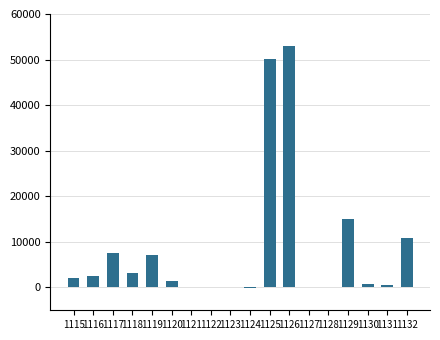

Is it true that the value at 1129 is 14942?

True